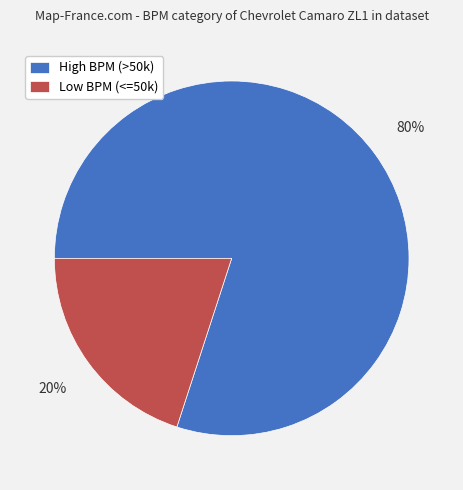

True or false: Low BPM (<=50k) accounts for 26% of the total.

False